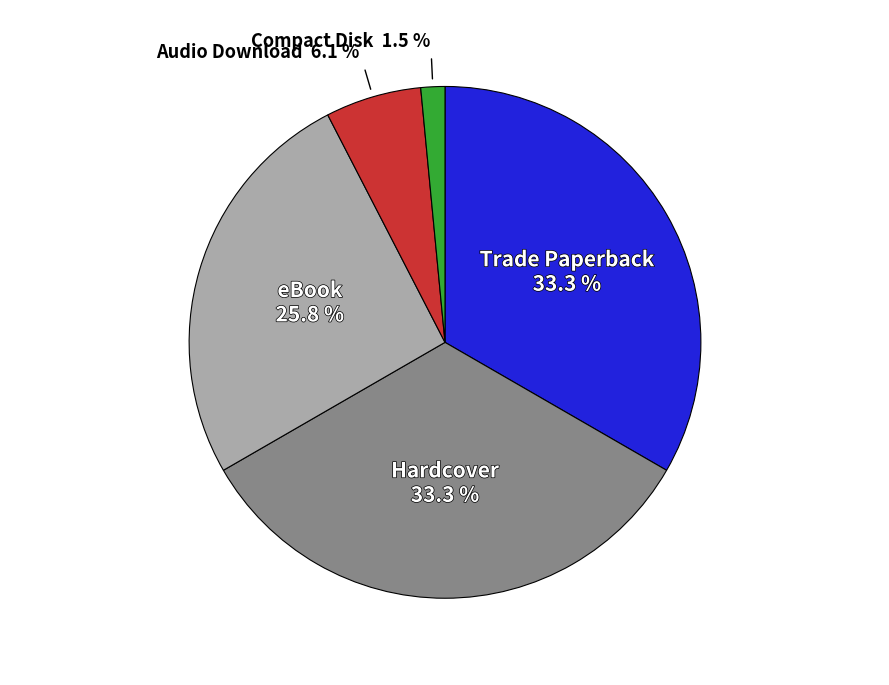

Is there a majority slice in this chart?

No